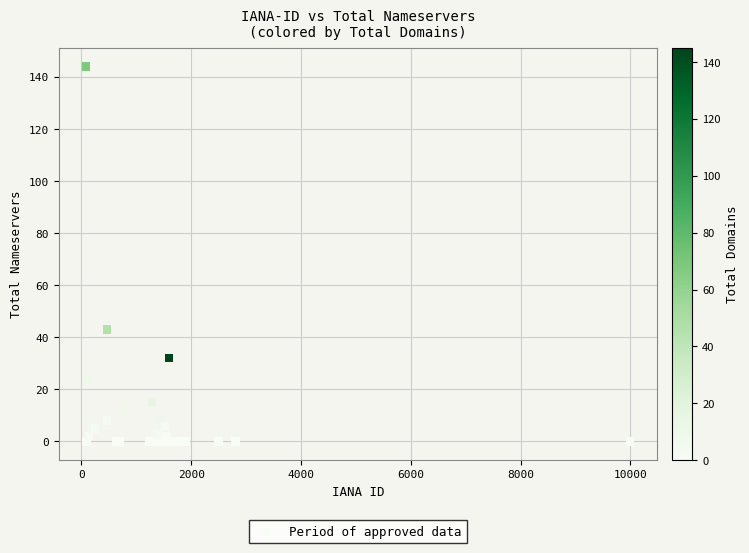

What Y value in the scatter plot is closest to 72?

43